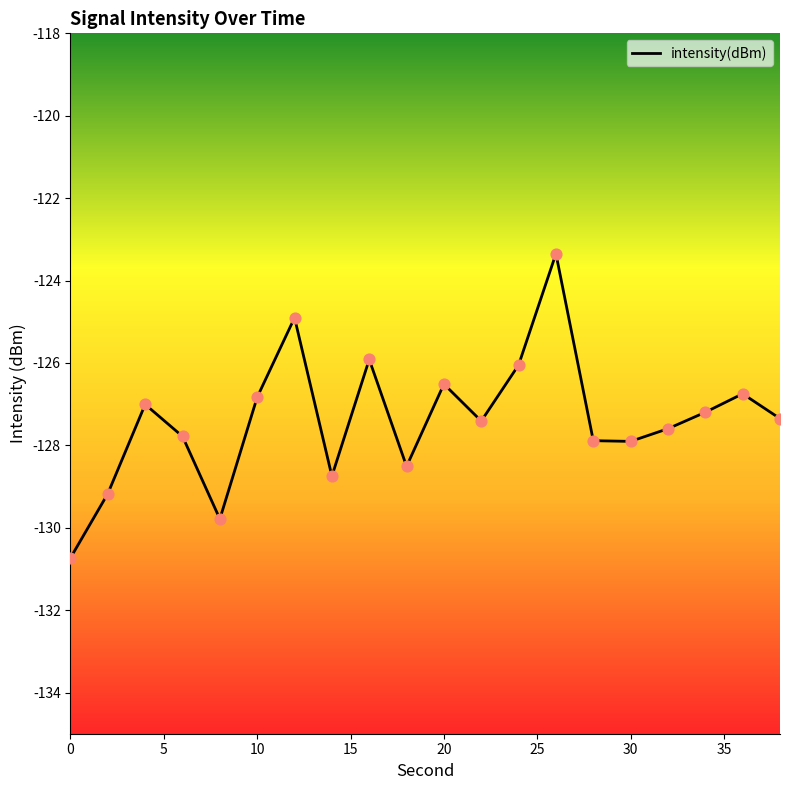

What is the change in value from 24 to 34?

-1.1